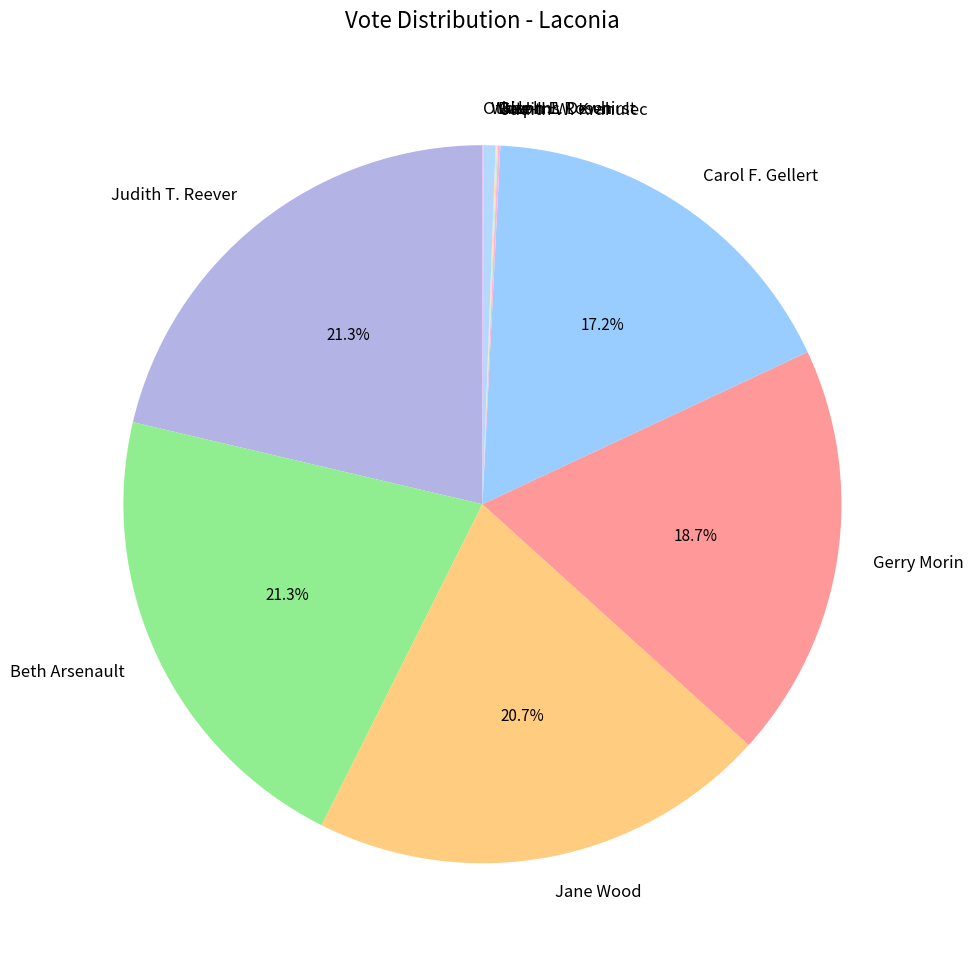

Is there a majority slice in this chart?

No